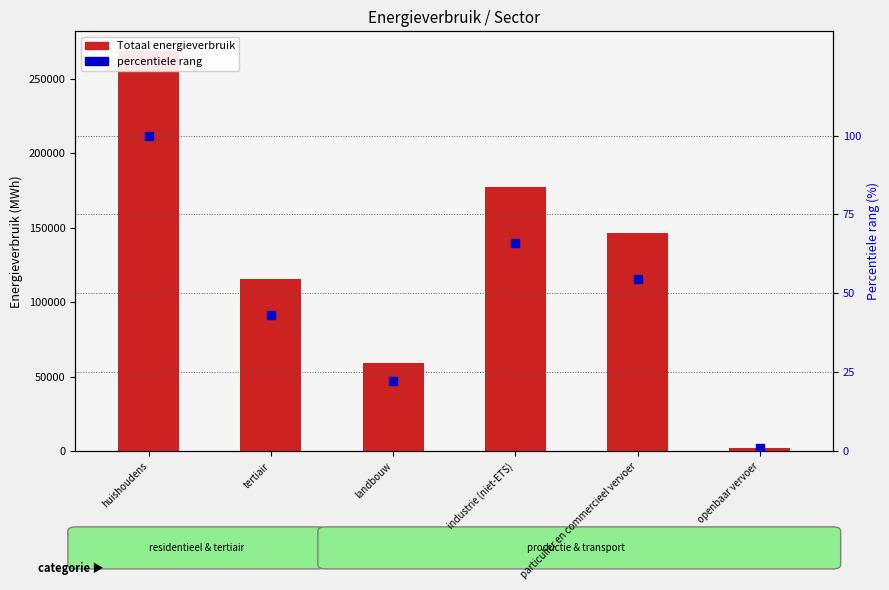

What is the total value across all series at tertiair?

115900.3